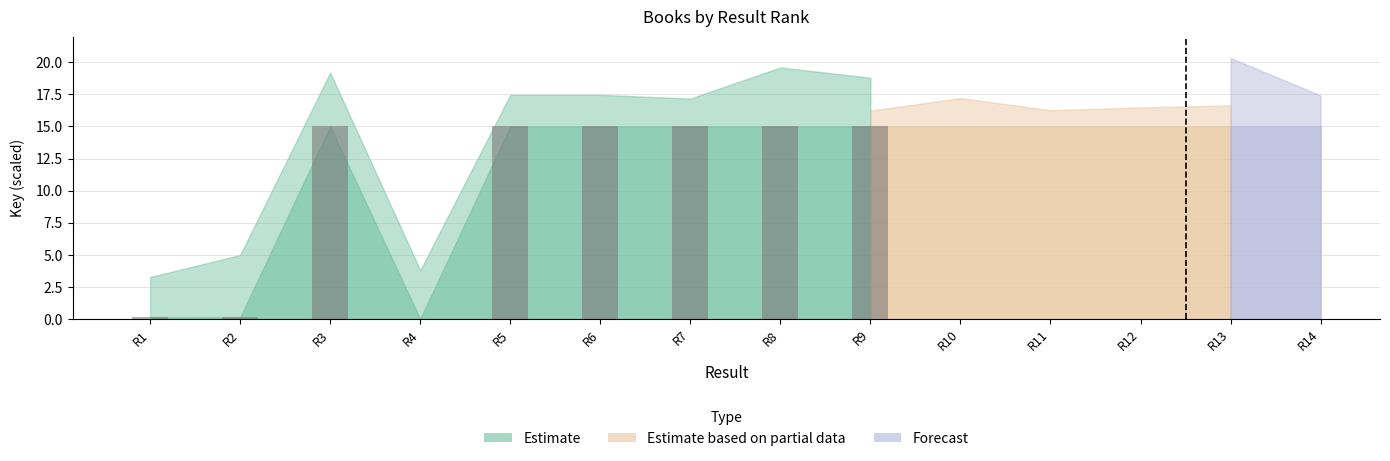

Are the bars grouped side by side (vs. stacked)?

No